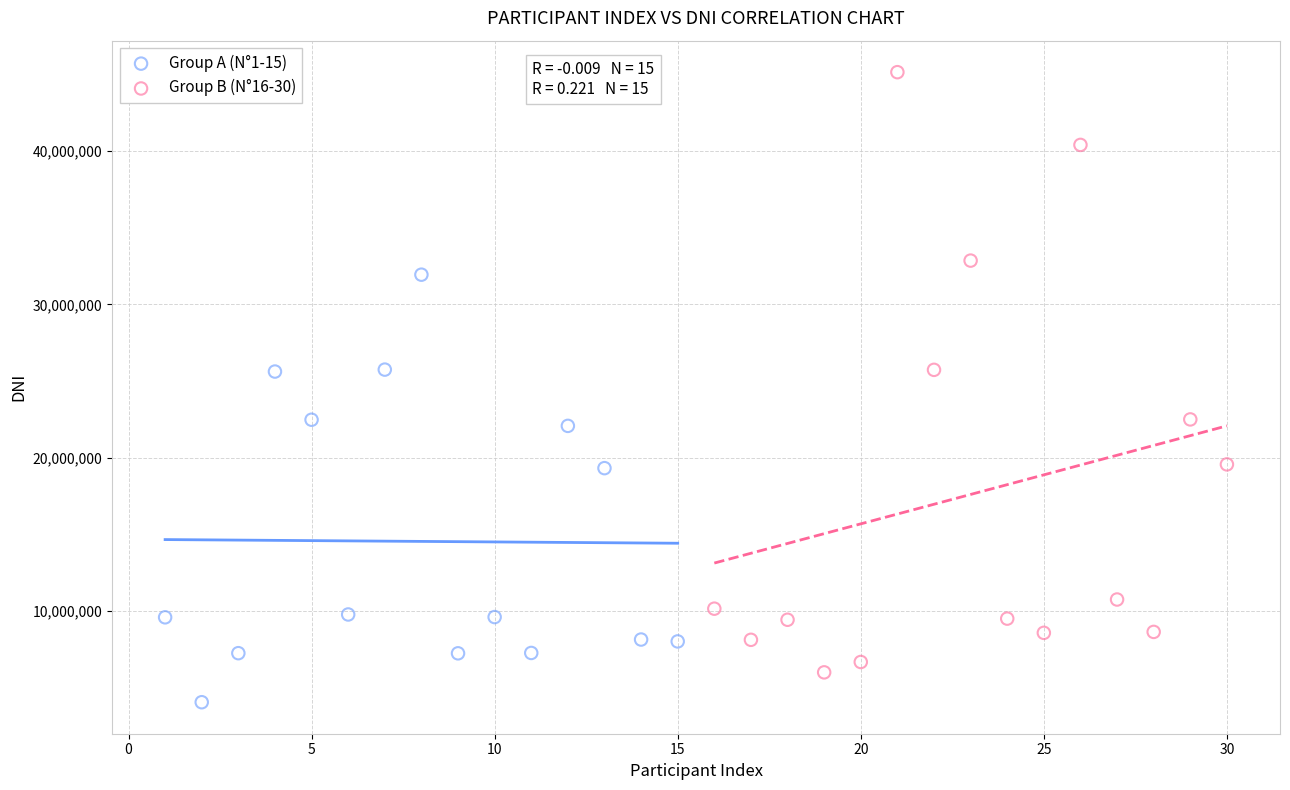

Which series has the widest spread of Y values?

Group B (N°16-30)